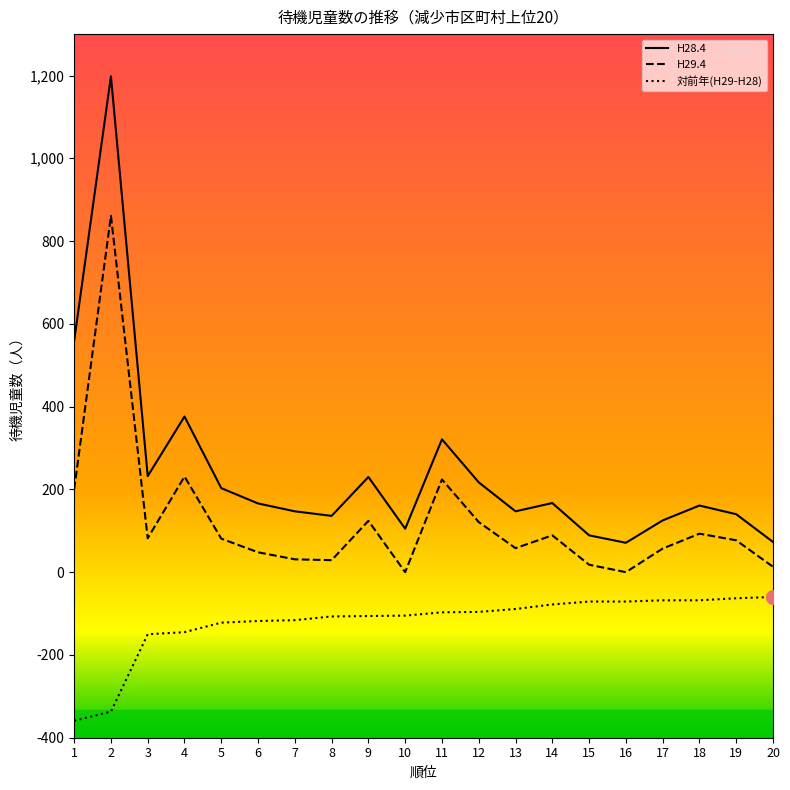

True or false: 対前年(H29-H28) and H29.4 cross at least once.

False